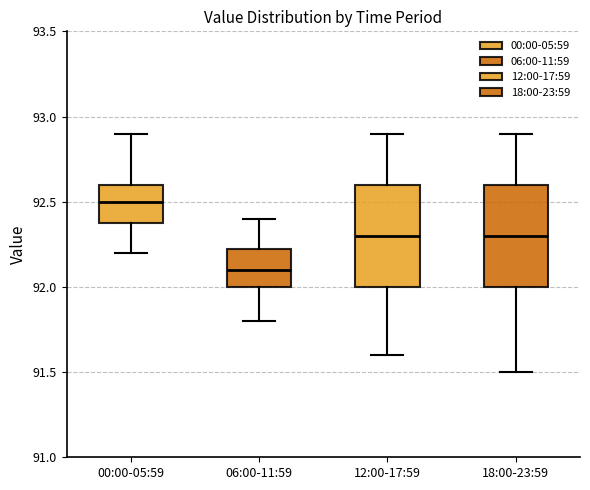

Which box's median line is the highest?

00:00-05:59